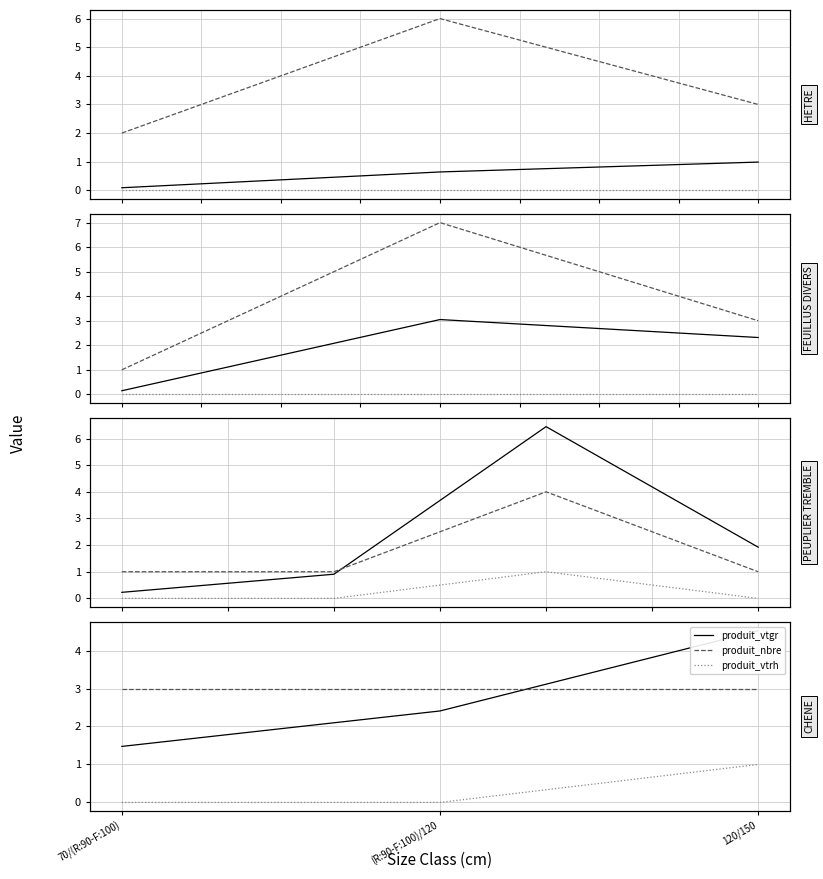

True or false: produit_nbre has a value of 3.0 at (R:90-F:100)/120.

True